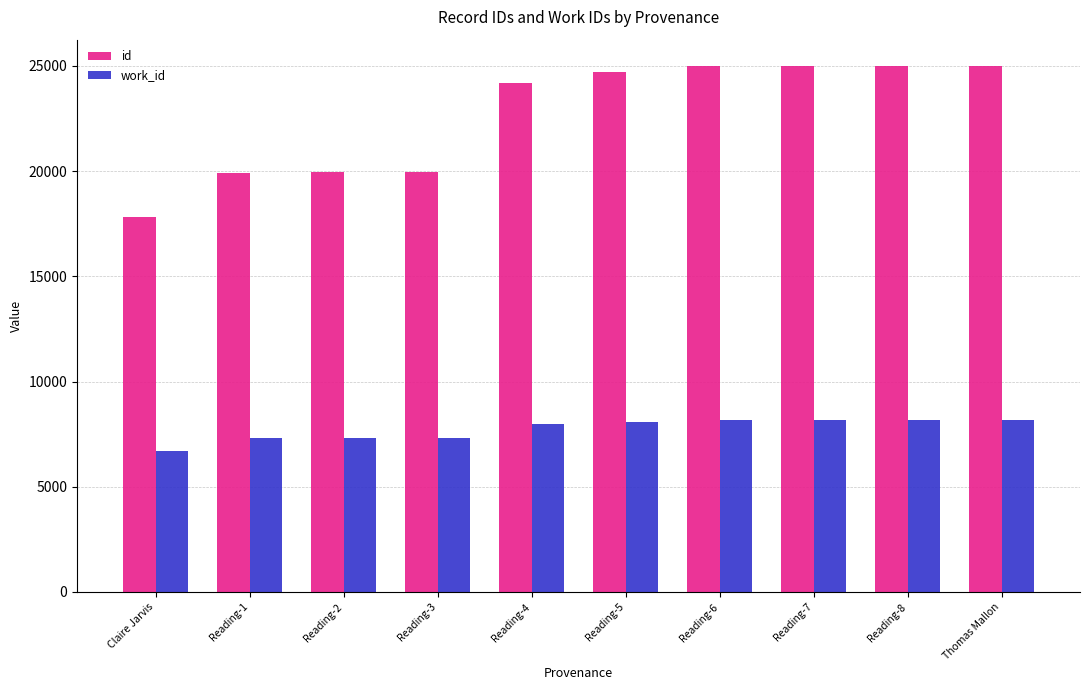

True or false: work_id has a value of 7973 at Reading-4.

True